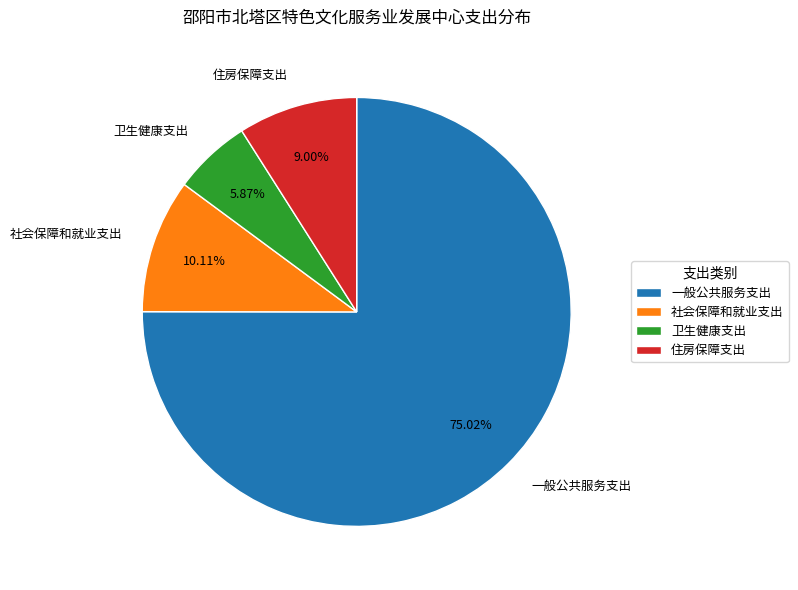

What percentage is the 社会保障和就业支出 slice, to the nearest percent?

10%